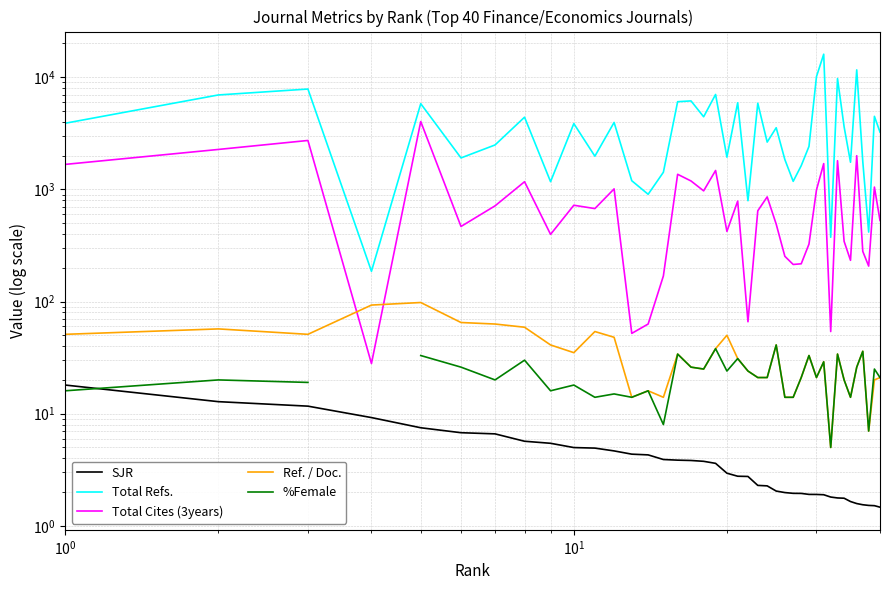

How many series are shown in this chart?

5